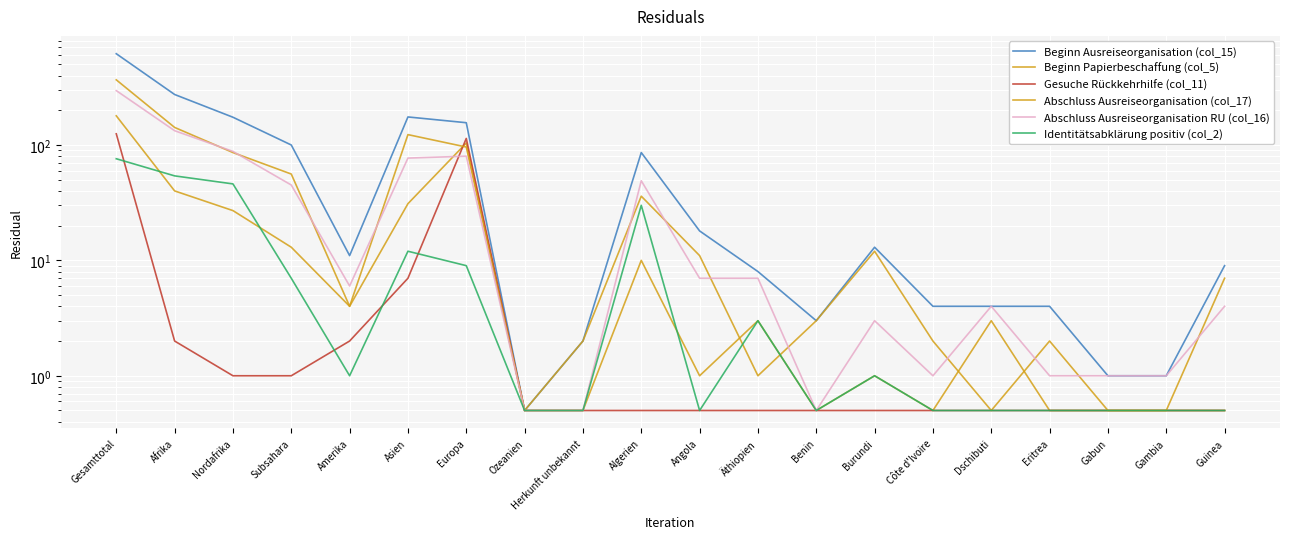

What is the label of the 13th point from the right?

Ozeanien